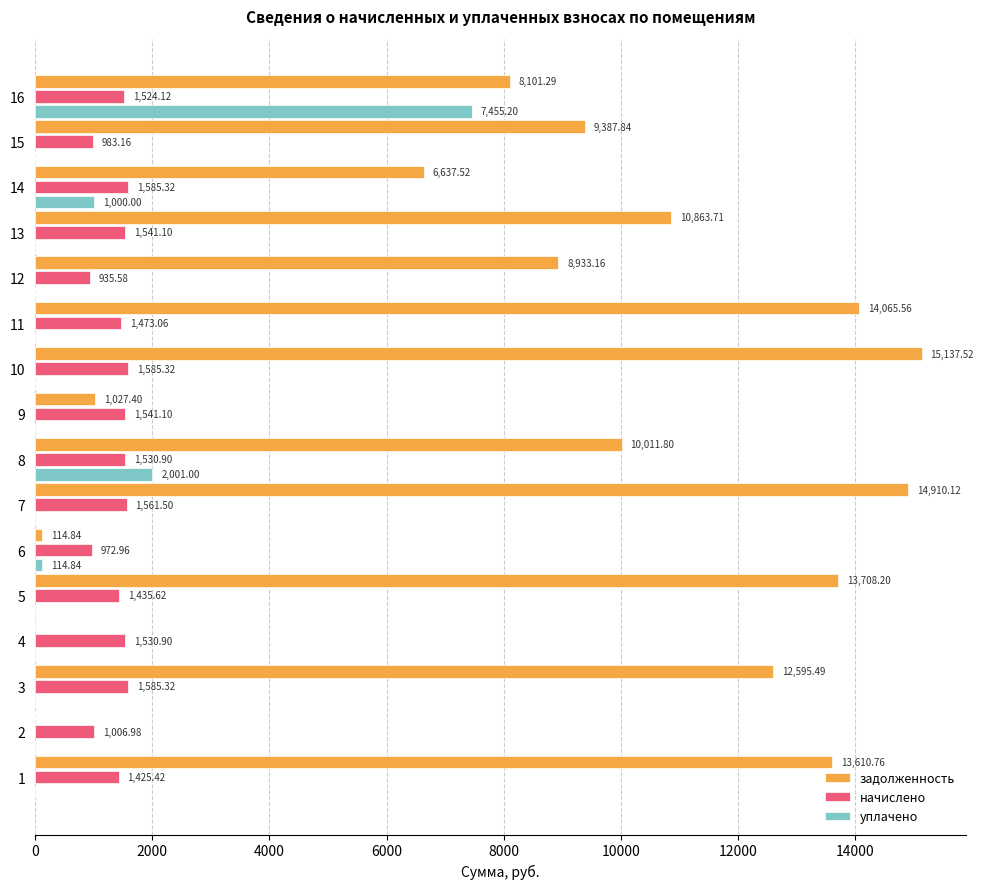

What is the sum of all уплачено values?

10571.0